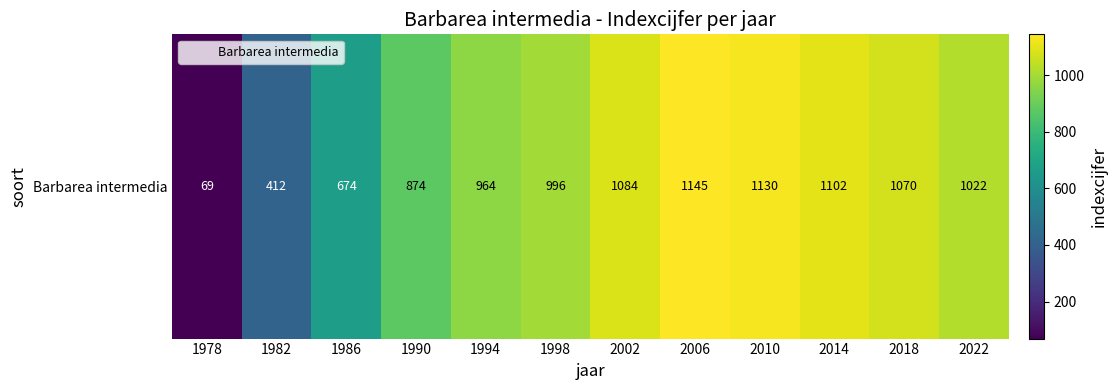

What is the difference between the values at 1998 and 2018?

74